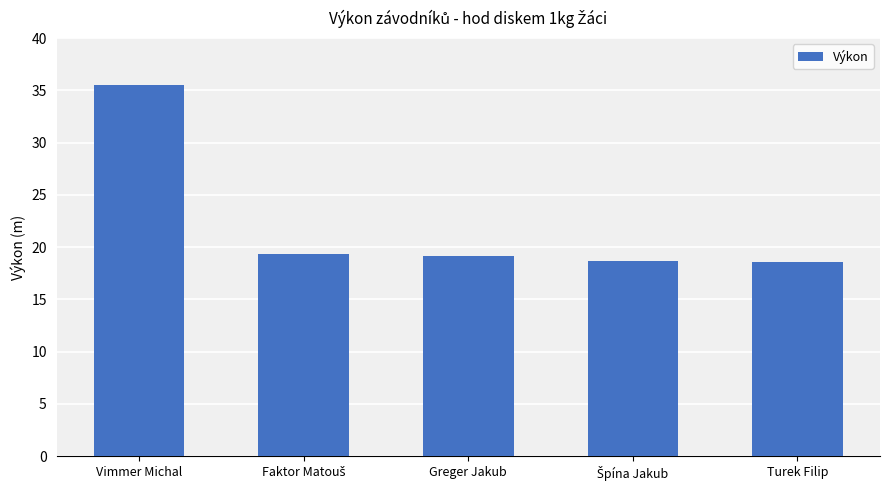

Which category has the highest value across all series?

Vimmer Michal